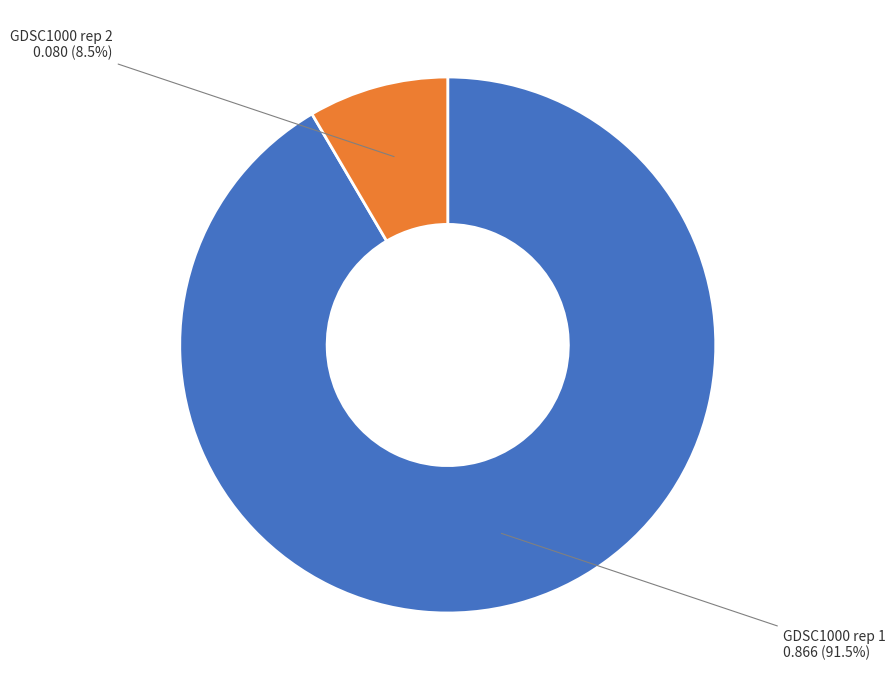

What is the largest slice in the pie chart?

GDSC1000 rep 1